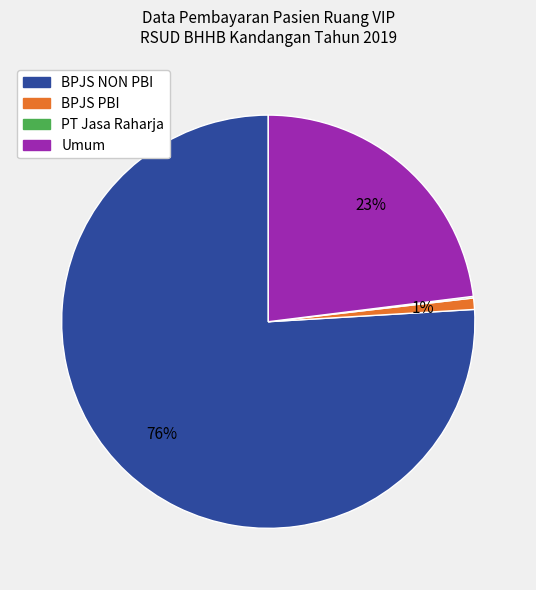

Is there any slice that represents more than half of the pie?

Yes